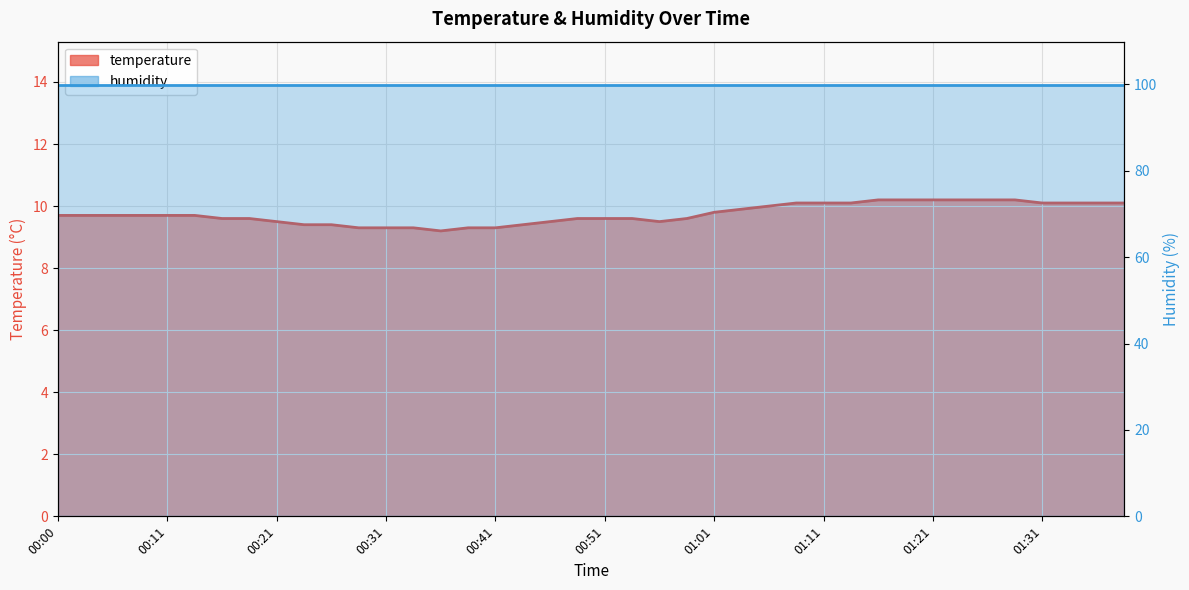

Reading right to left, list all the values displayed in this chart.

01:39=10.1	01:36=10.1	01:33=10.1	01:31=10.1	01:29=10.2	01:26=10.2	01:23=10.2	01:21=10.2	01:18=10.2	01:16=10.2	01:13=10.1	01:11=10.1	01:08=10.1	01:06=10.0	01:03=9.9	01:01=9.8	00:58=9.6	00:56=9.5	00:53=9.6	00:51=9.6	00:48=9.6	00:46=9.5	00:43=9.4	00:41=9.3	00:38=9.3	00:36=9.2	00:34=9.3	00:31=9.3	00:29=9.3	00:26=9.4	00:23=9.4	00:21=9.5	00:18=9.6	00:16=9.6	00:13=9.7	00:11=9.7	00:08=9.7	00:06=9.7	00:03=9.7	00:00=9.7